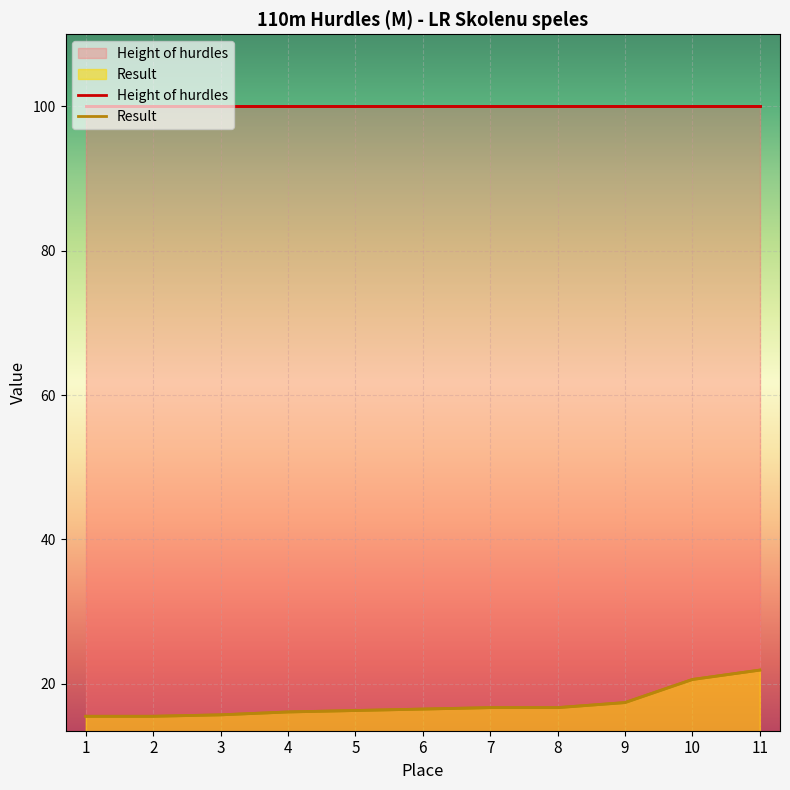

What is the change in value from 9 to 10?

+3.2